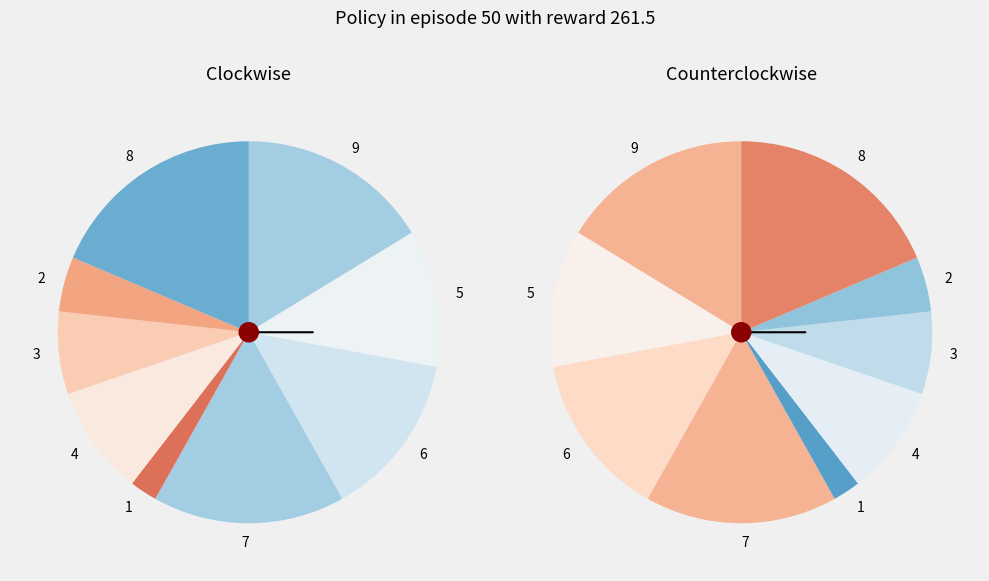

Does 3 represent more than half of the total?

No